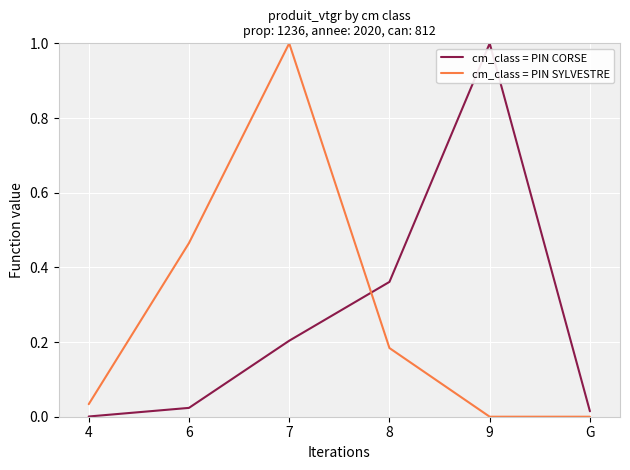

List the series in order of their overall mean, lowest first.

cm_class = PIN CORSE, cm_class = PIN SYLVESTRE